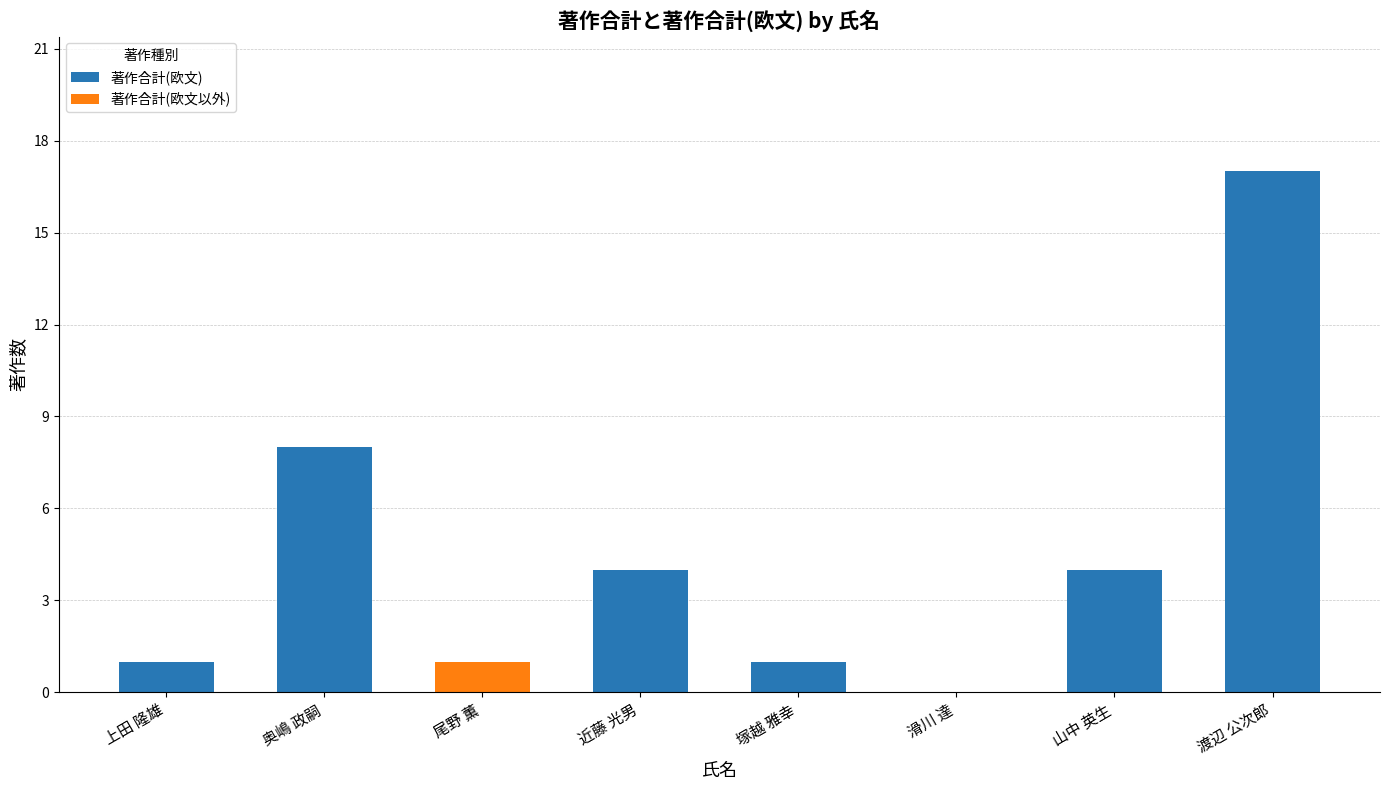

True or false: 著作合計(欧文) has a value of 8 at 奥嶋 政嗣.

True